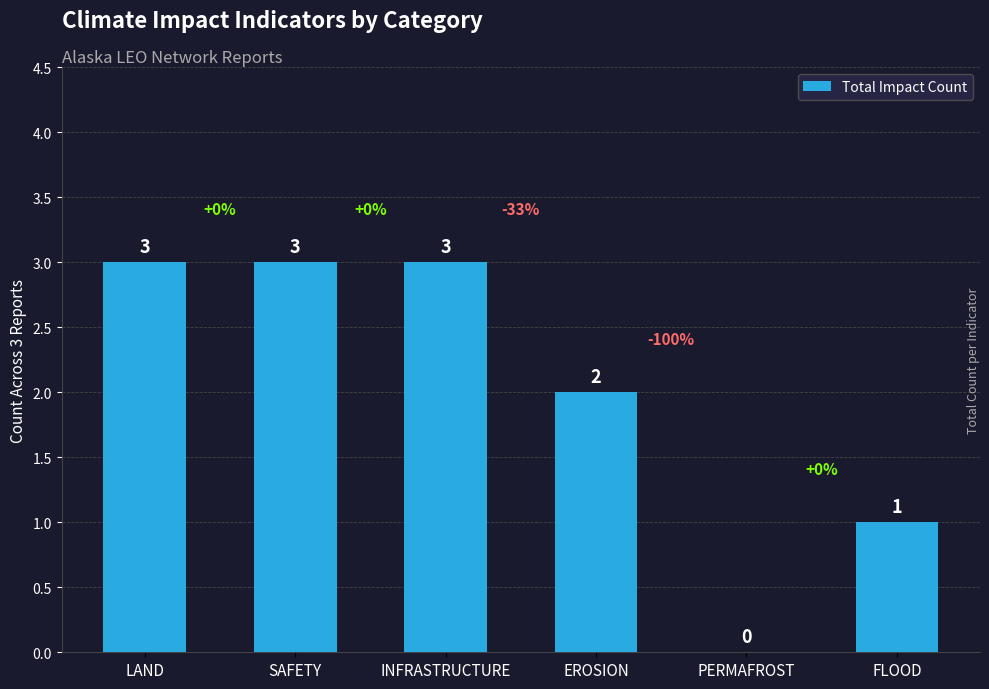

Which has a higher value, INFRASTRUCTURE or FLOOD?

INFRASTRUCTURE